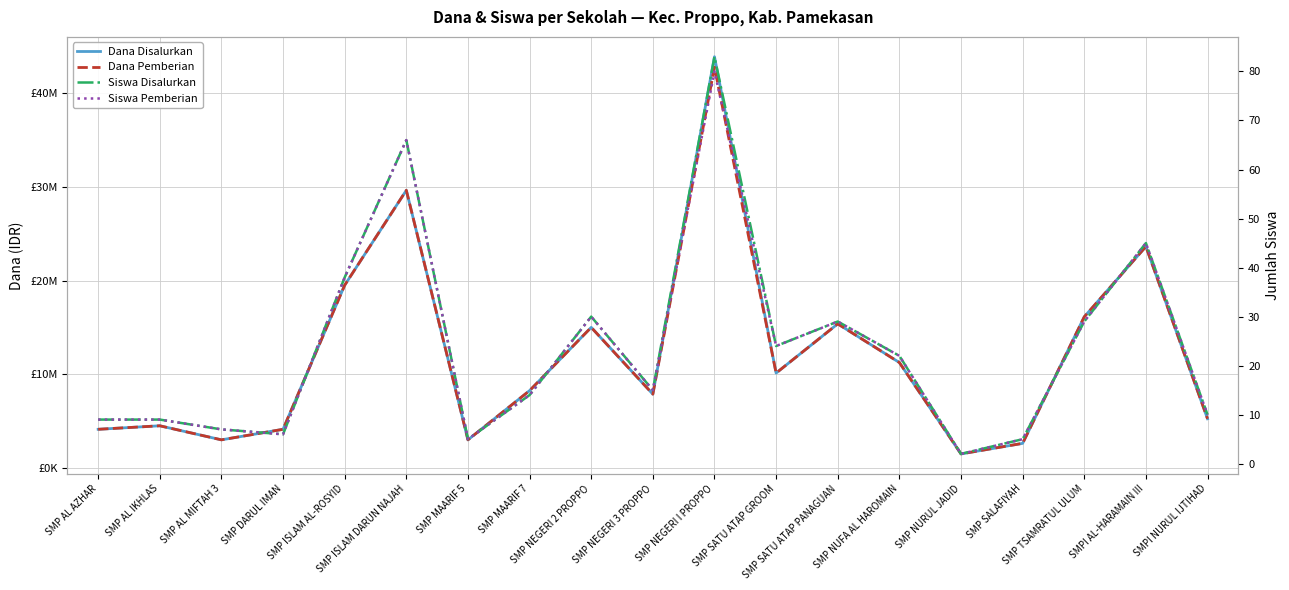

List the series in order of their peak value, highest first.

Dana Disalurkan, Dana Pemberian, Siswa Disalurkan, Siswa Pemberian